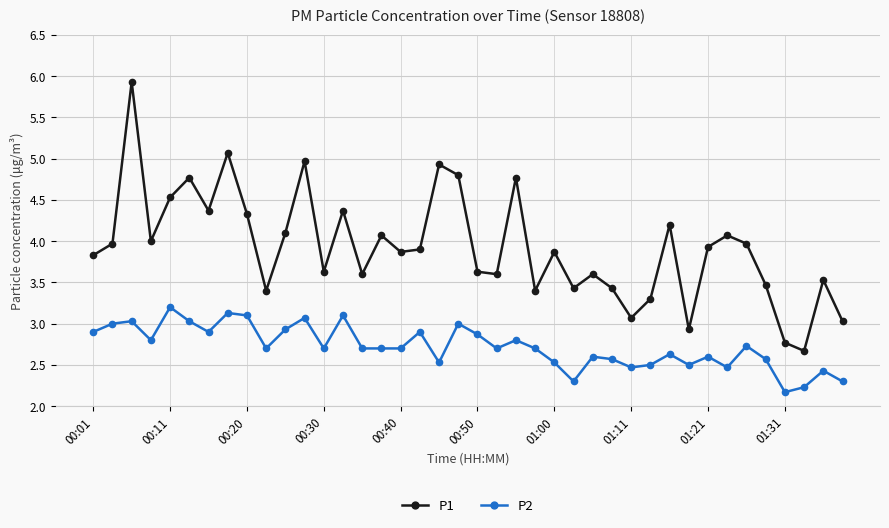

True or false: P2 has more than 0 interior local peaks.

True